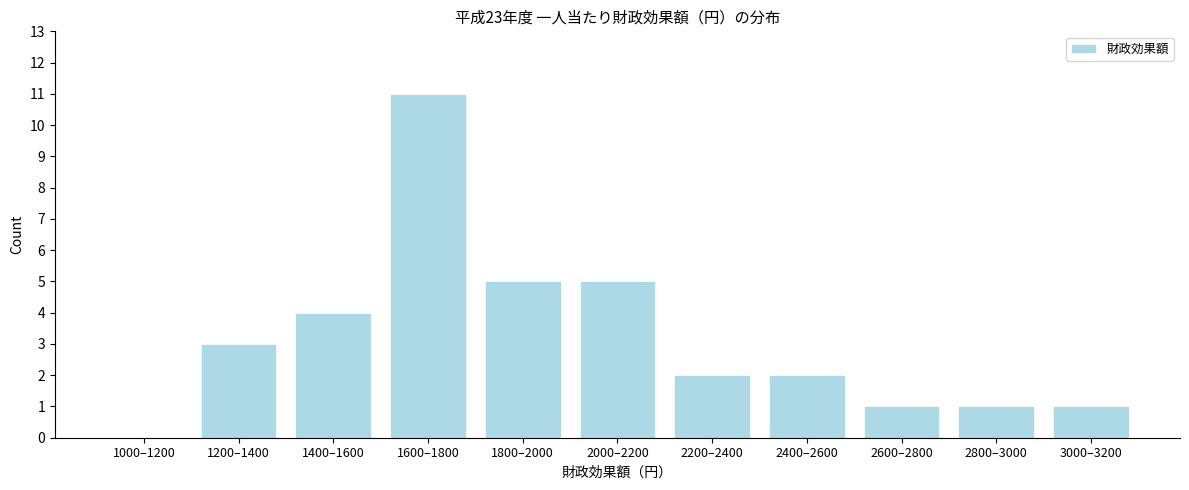

Reading left to right, list all the values displayed in this chart.

1000–1200=0	1200–1400=3	1400–1600=4	1600–1800=11	1800–2000=5	2000–2200=5	2200–2400=2	2400–2600=2	2600–2800=1	2800–3000=1	3000–3200=1